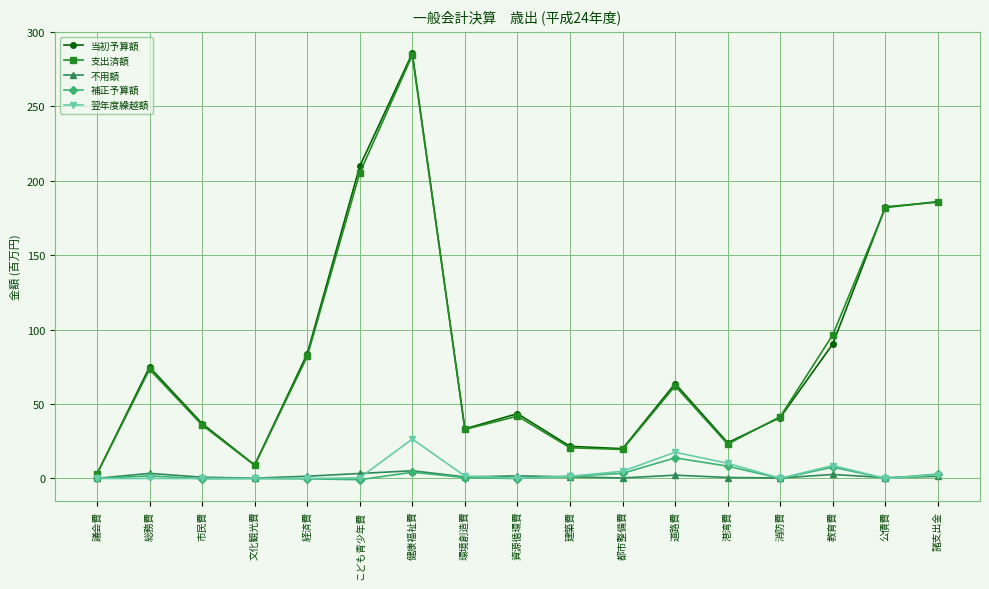

True or false: 補正予算額 and 支出済額 cross at least once.

False